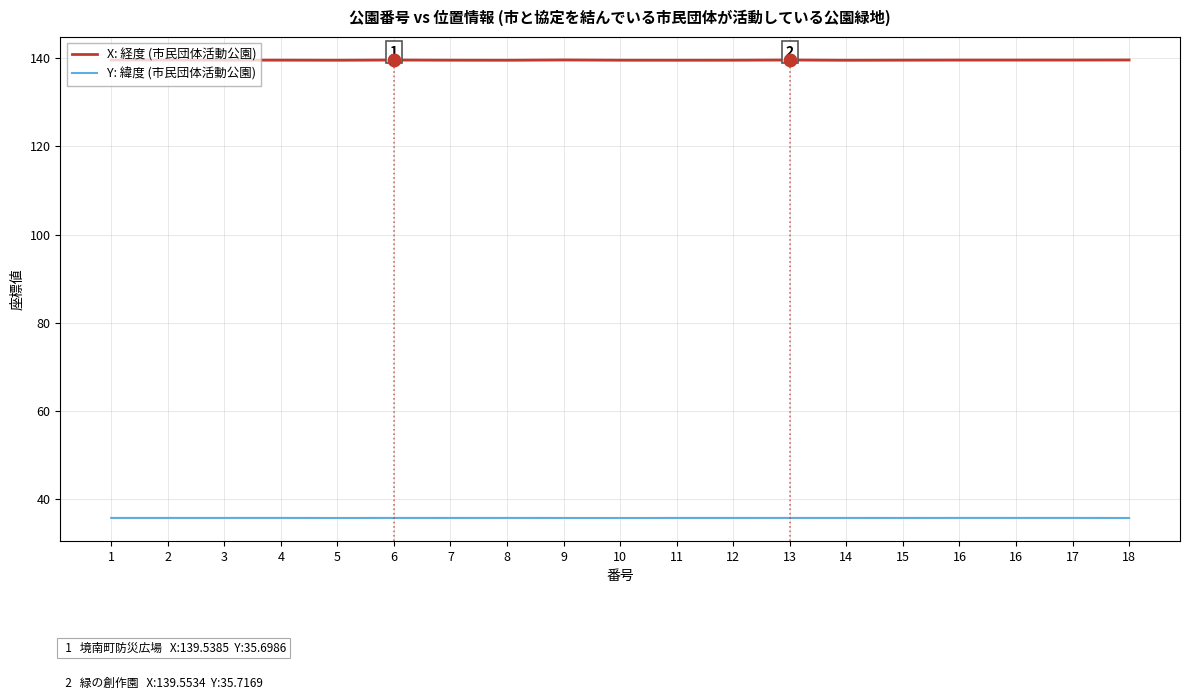

Which series has the largest total across all categories?

X: 経度 (市民団体活動公園)